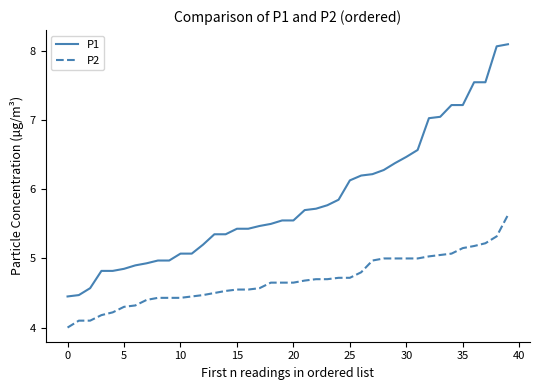

True or false: P1 and P2 intersect in this chart.

False